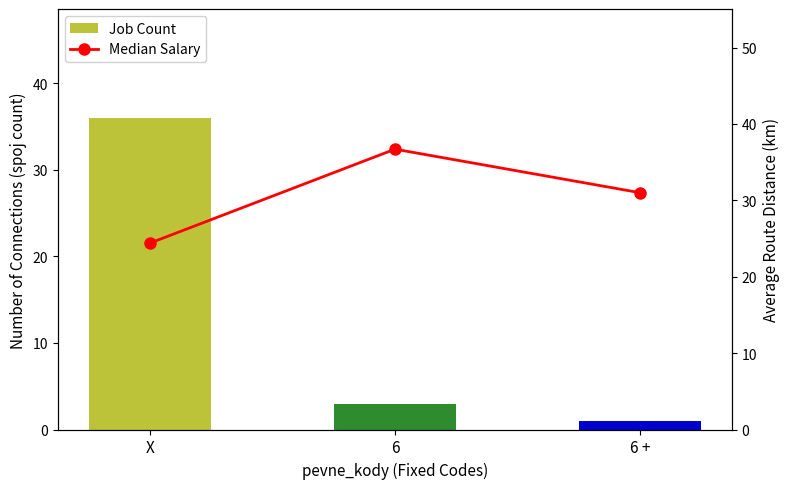

Reading left to right, extract all data points from this chart.

Job Count: 36.0	3.0	1.0
Median Salary: 24.4	36.7	31.0